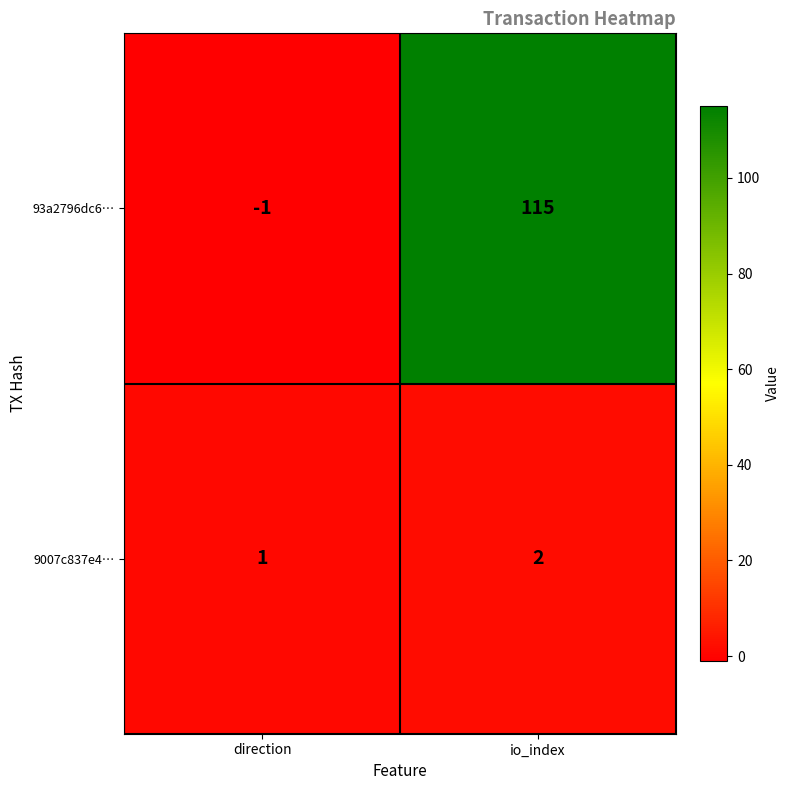

What is the sum of the 9007c837e4… values at io_index and direction?

3